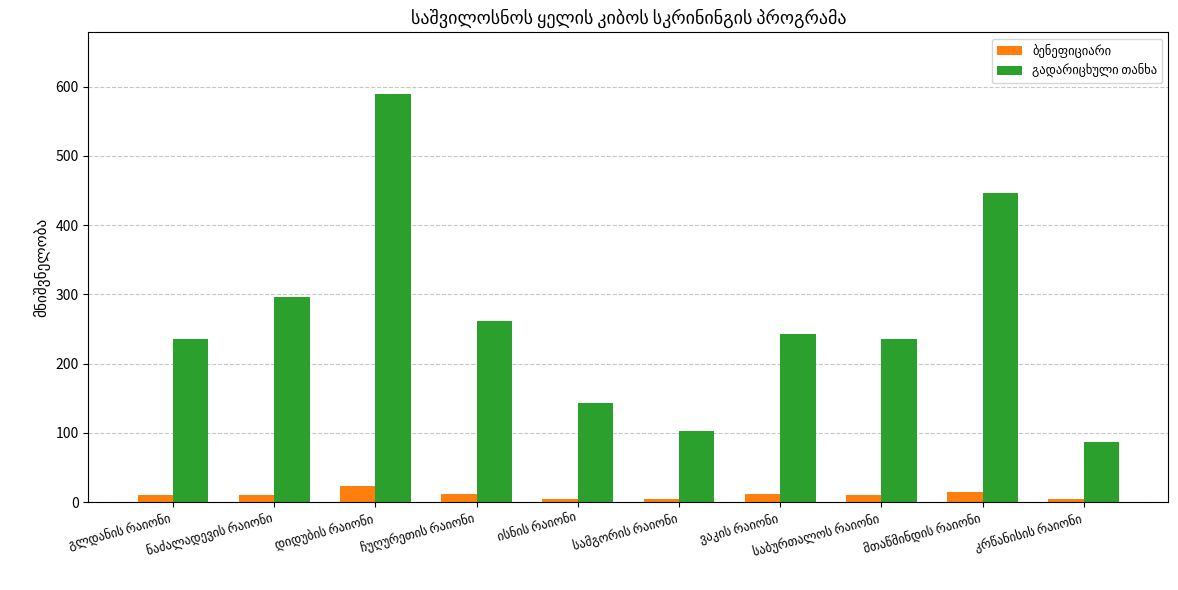

What is the greatest value displayed?

590